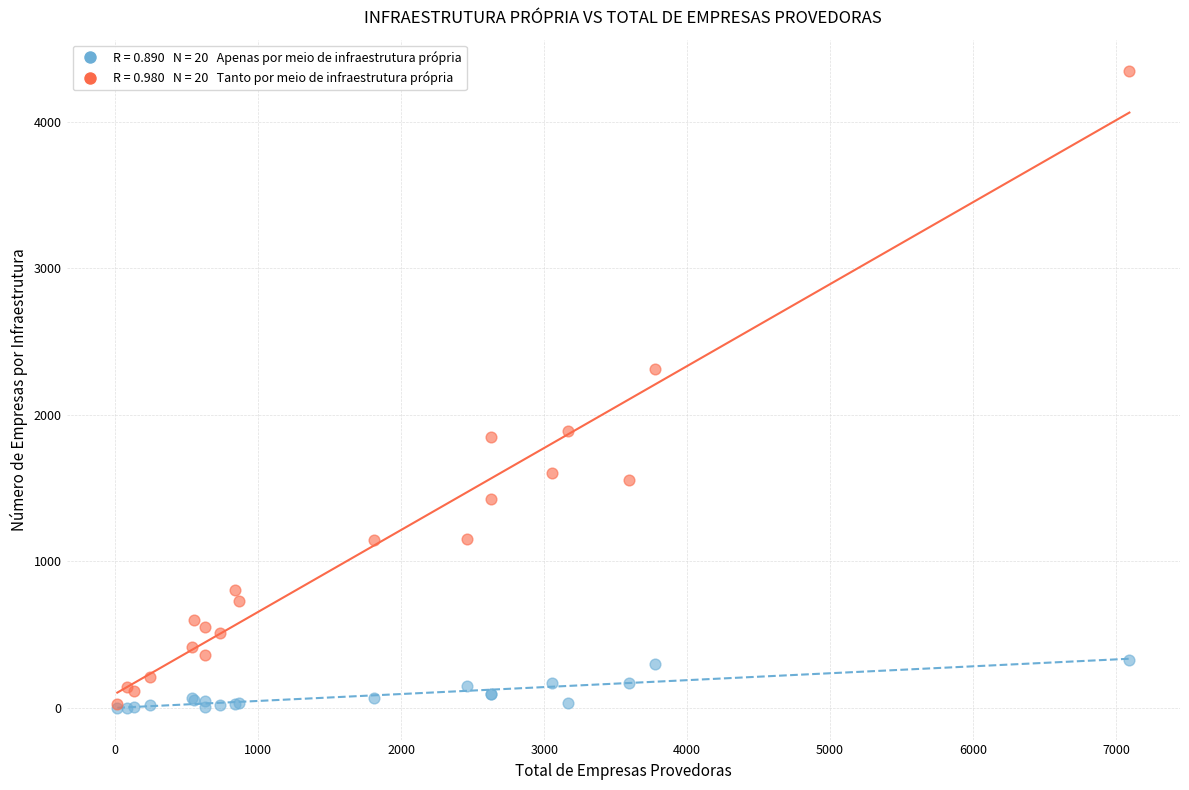

Across all series, what Y value is closest to 2172?

2315